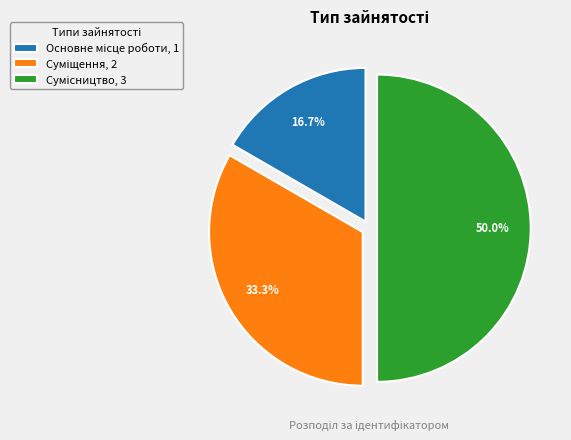

Which slice is the smallest?

Основне місце роботи